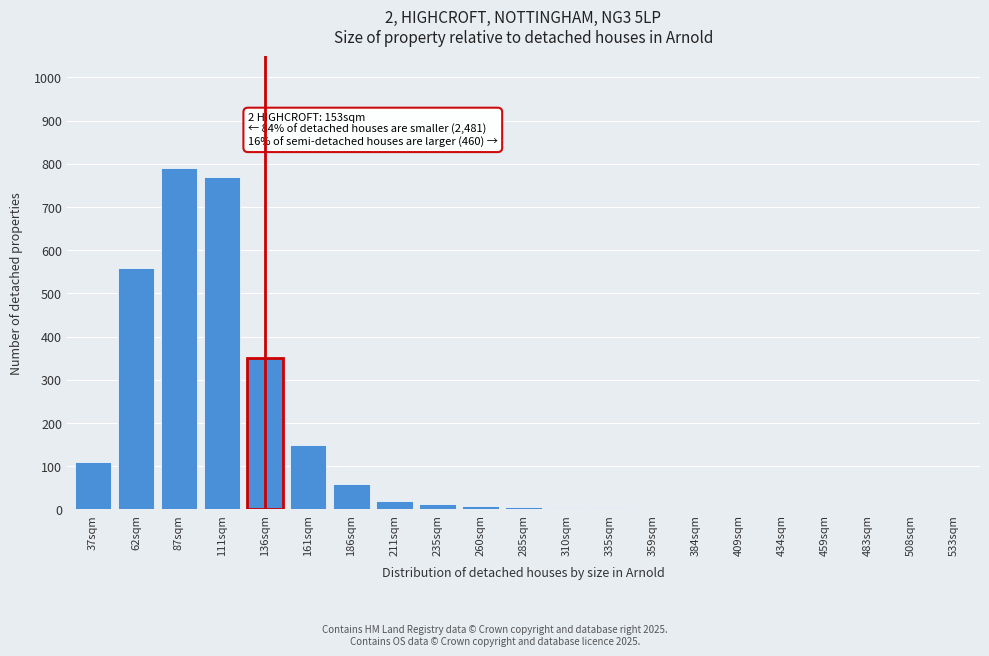

What is the maximum value shown in the chart?

790